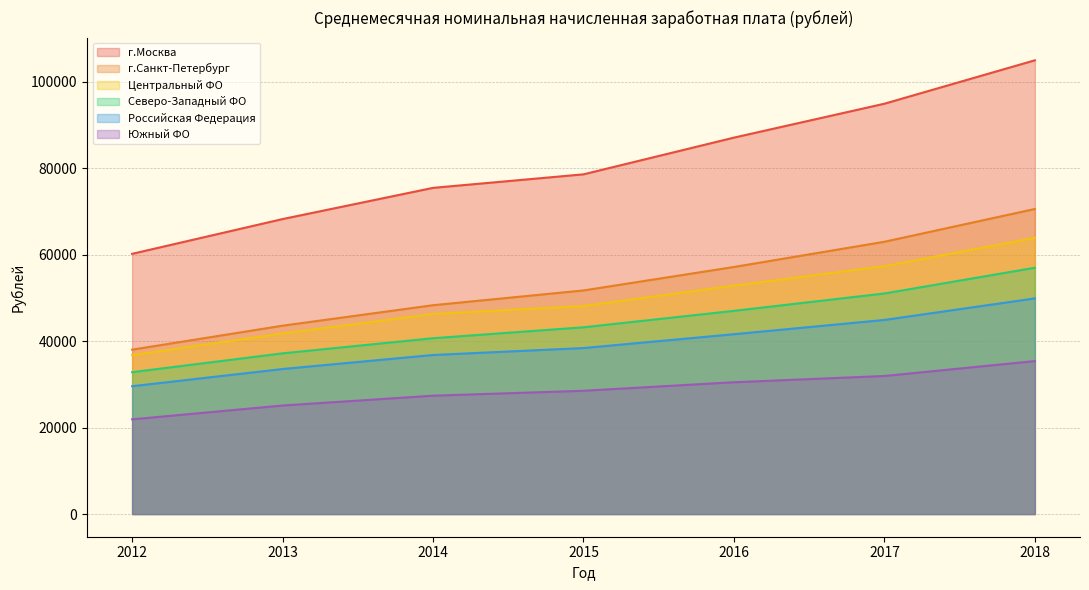

Rank the series at 2012 from highest to lowest value.

г.Москва, г.Санкт-Петербург, Центральный ФО, Северо-Западный ФО, Российская Федерация, Южный ФО